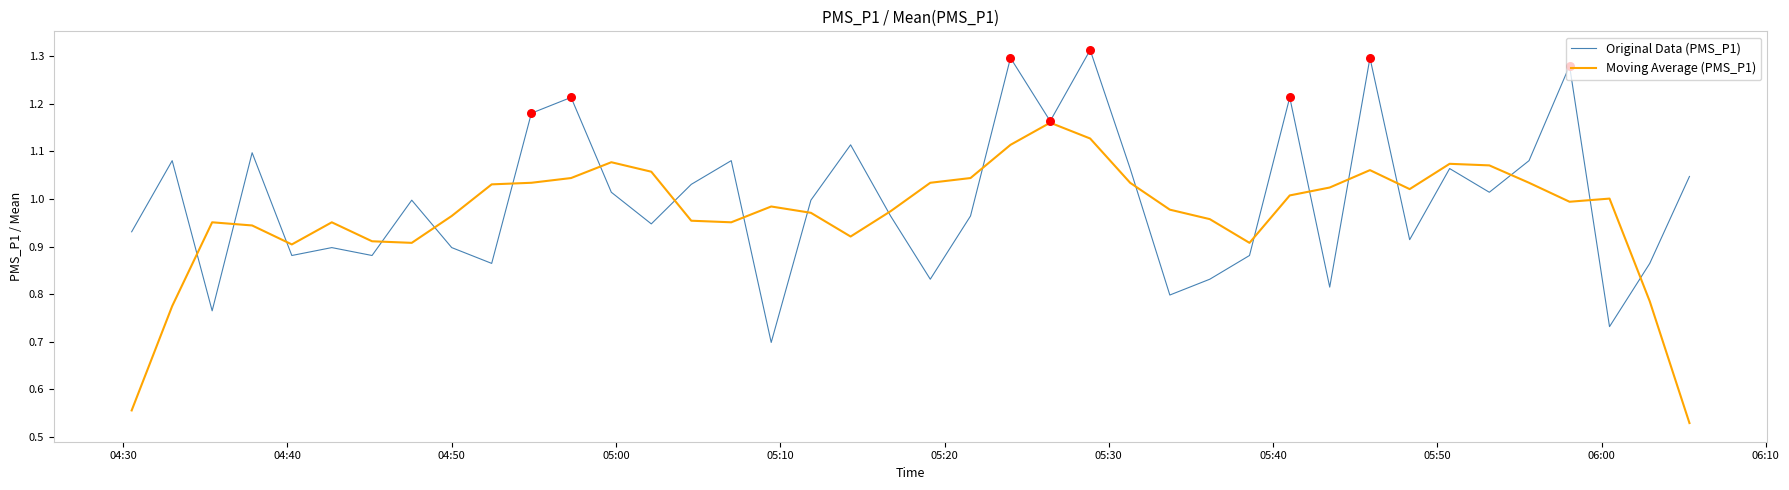

List the series in order of their peak value, lowest first.

Moving Average (PMS_P1), Original Data (PMS_P1)